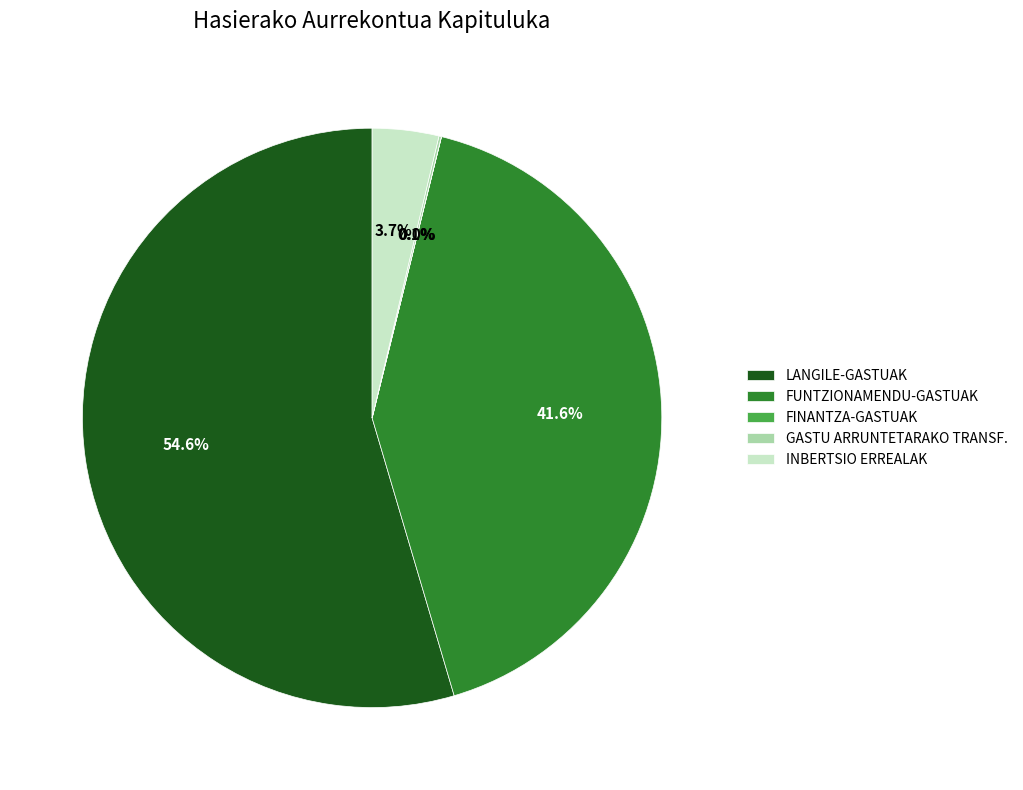

Which has a higher value, FUNTZIONAMENDU-GASTUAK or LANGILE-GASTUAK?

LANGILE-GASTUAK